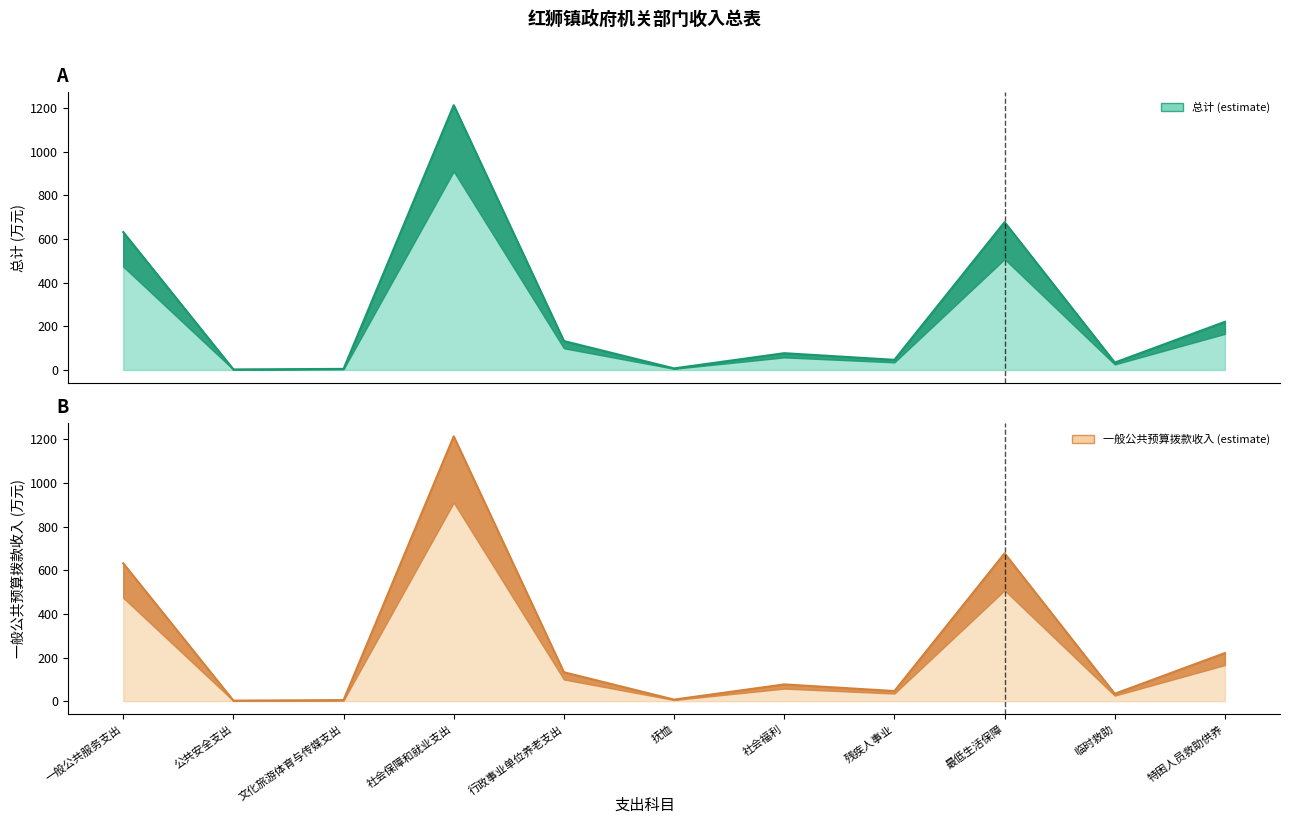

What are all the series names shown in the legend?

总计, 一般公共预算拨款收入